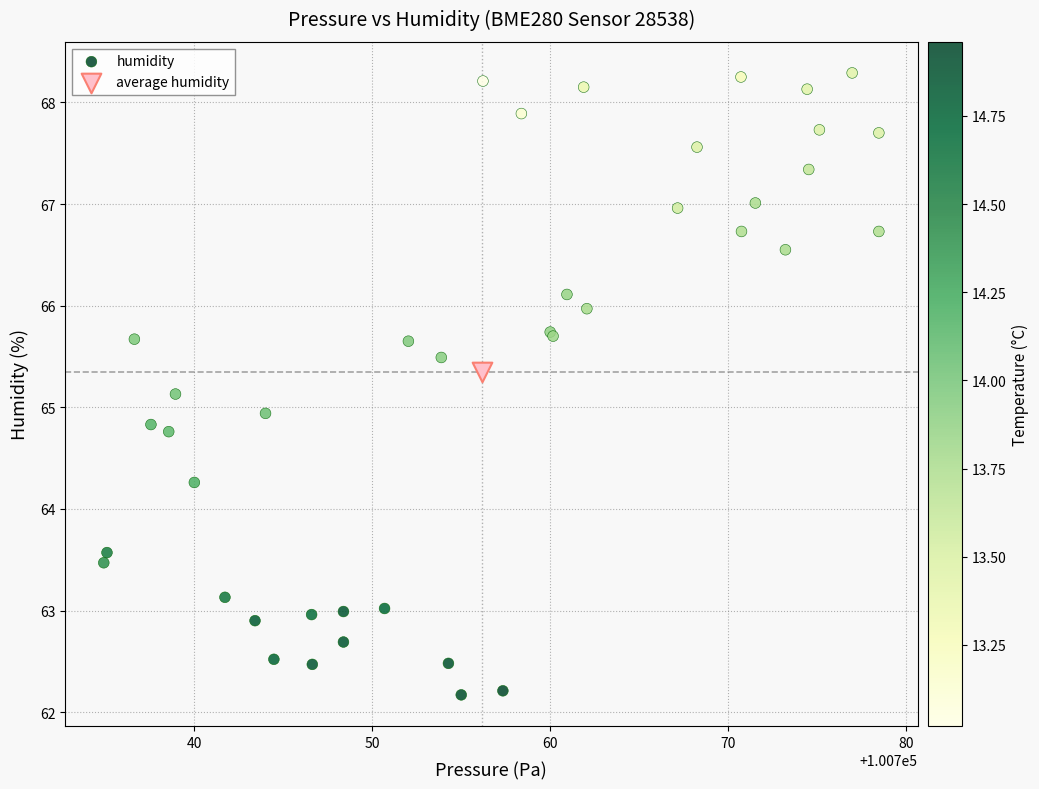

What are all the series names shown in the legend?

humidity, average humidity